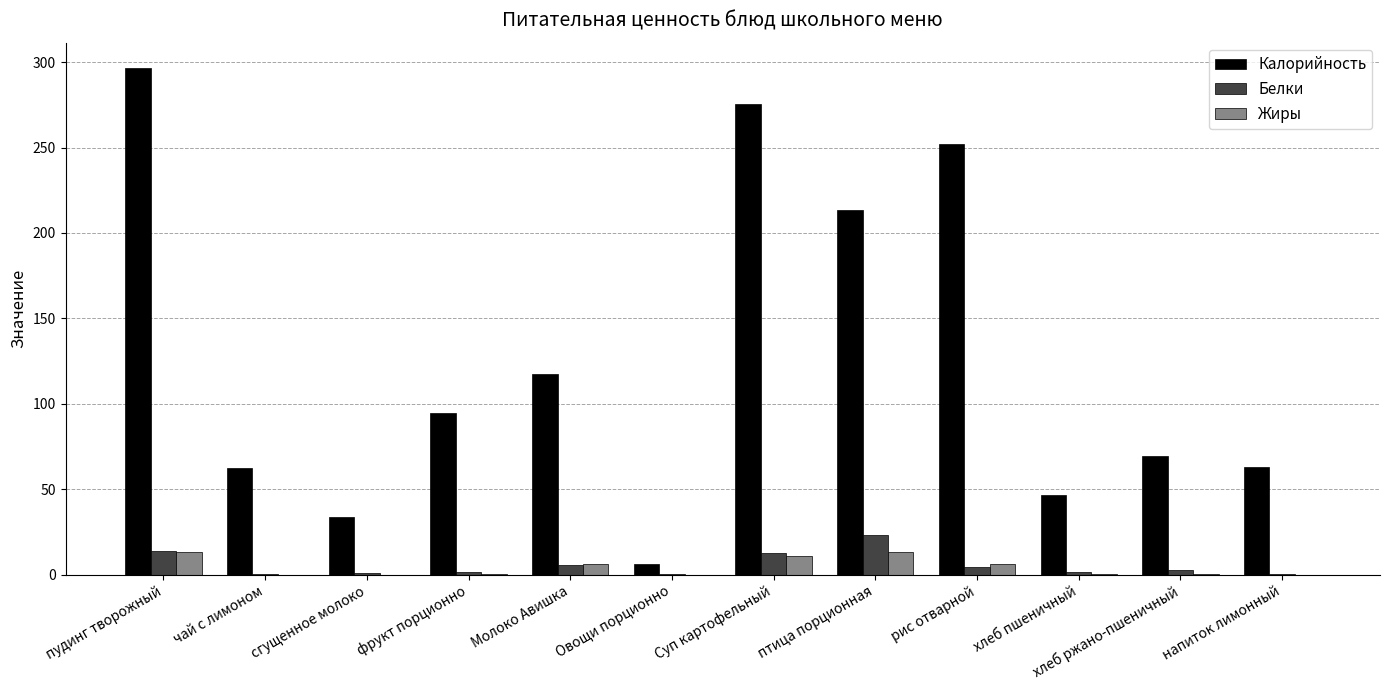

What is the approximate value of Жиры at Суп картофельный?

11.1